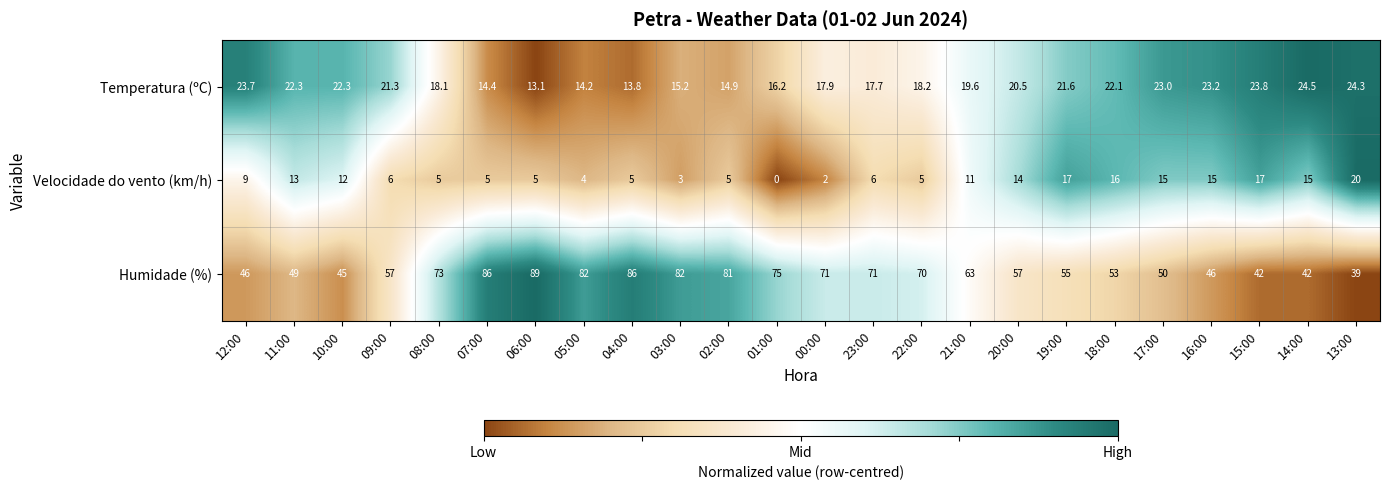

What value does the Temperatura (ºC) series have at 16:00?

23.2